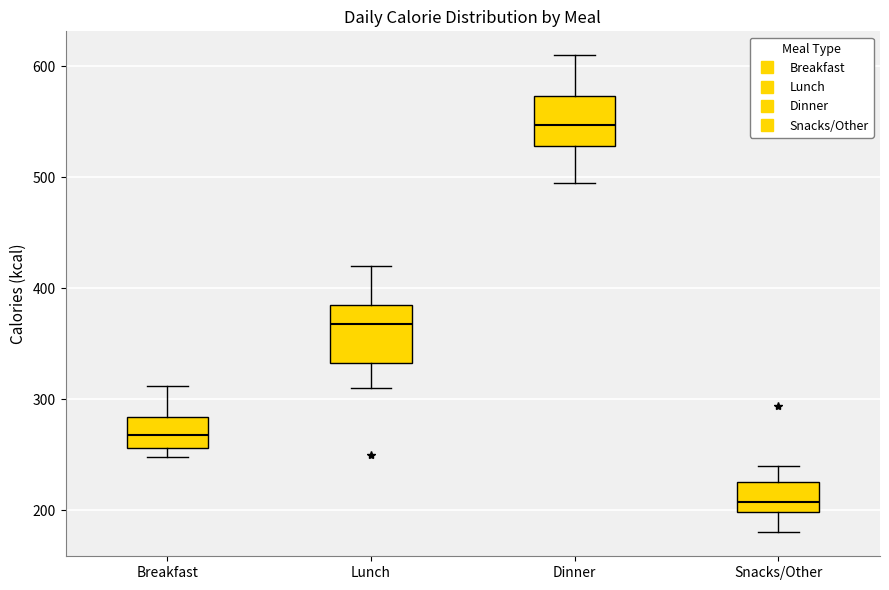

Where does the lower whisker of the box for Lunch end on the y-axis? The values are not printed on the chart, so give them approximately, as read against the axis.

310